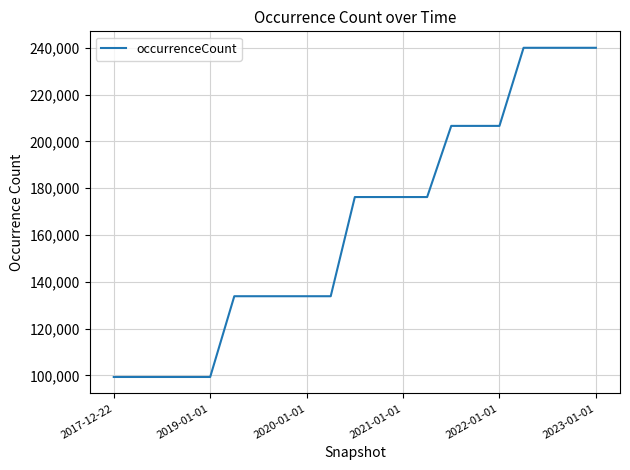

Reading left to right, transcribe all the data shown in this chart.

99294	99294	99294	99294	99294	133813	133813	133813	133813	133813	176209	176209	176209	176209	206624	206624	206624	240008	240008	240008	240008